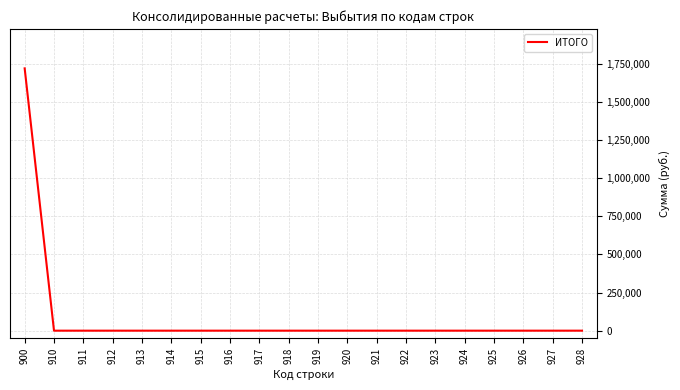

At which category does the chart reach its peak across all series?

900